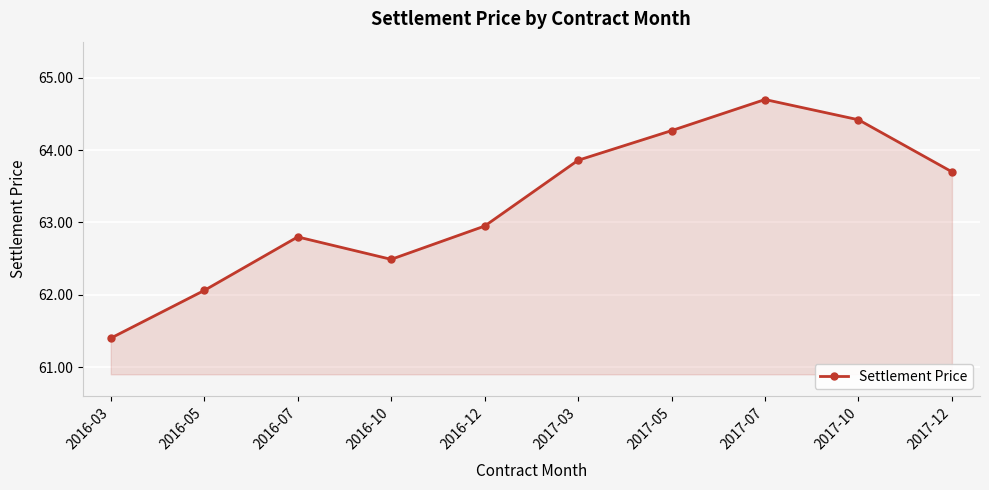

What is the change in value from 2017-07 to 2017-10?

-0.3